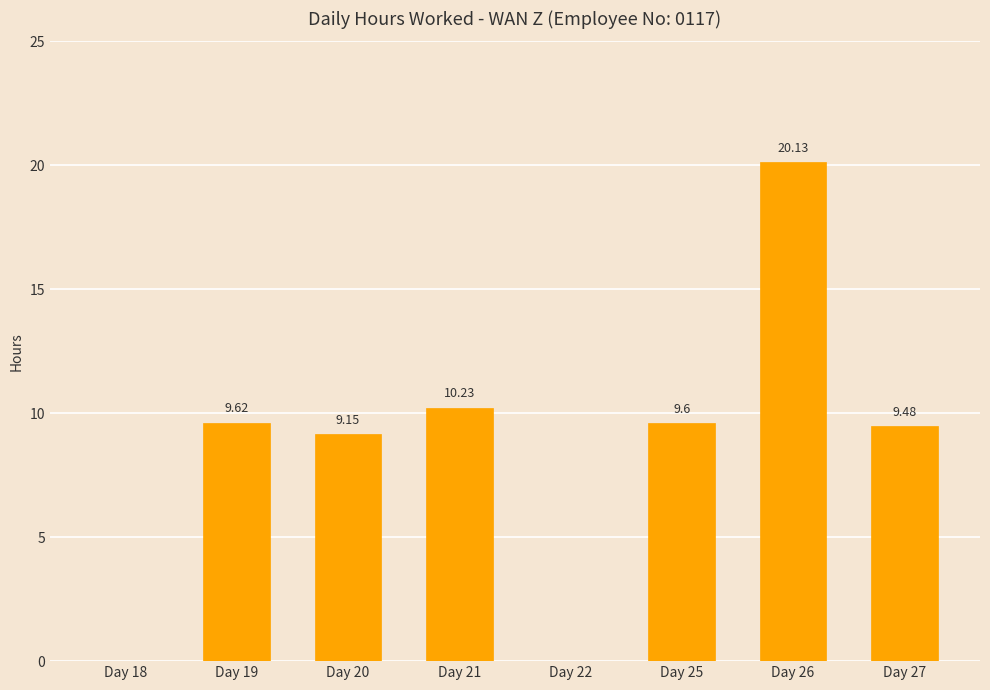

Read the value at Day 27.

9.5